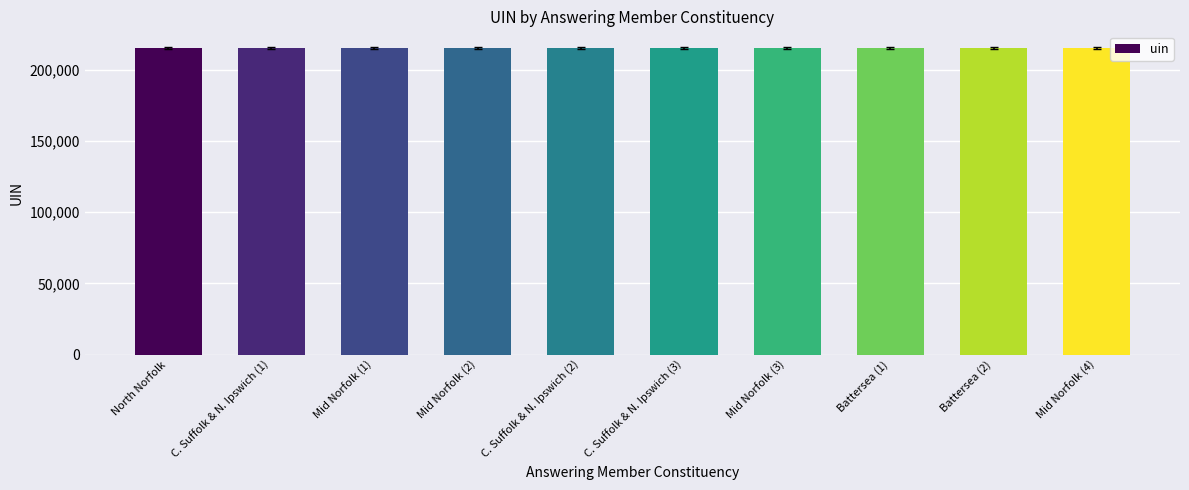

Approximately how many times larger is the value at North Norfolk compared to Battersea (1)?

1.0